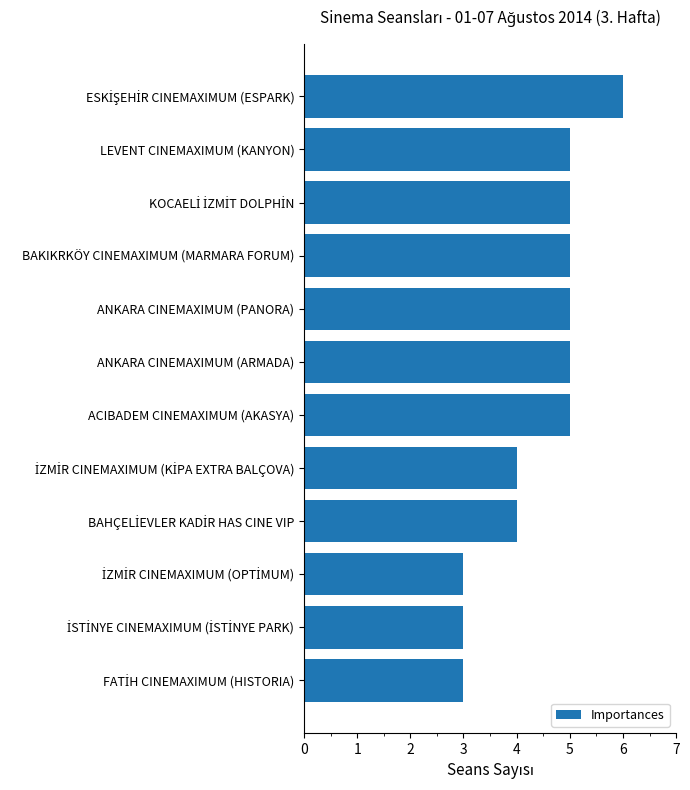

What is the sum of all values?

53